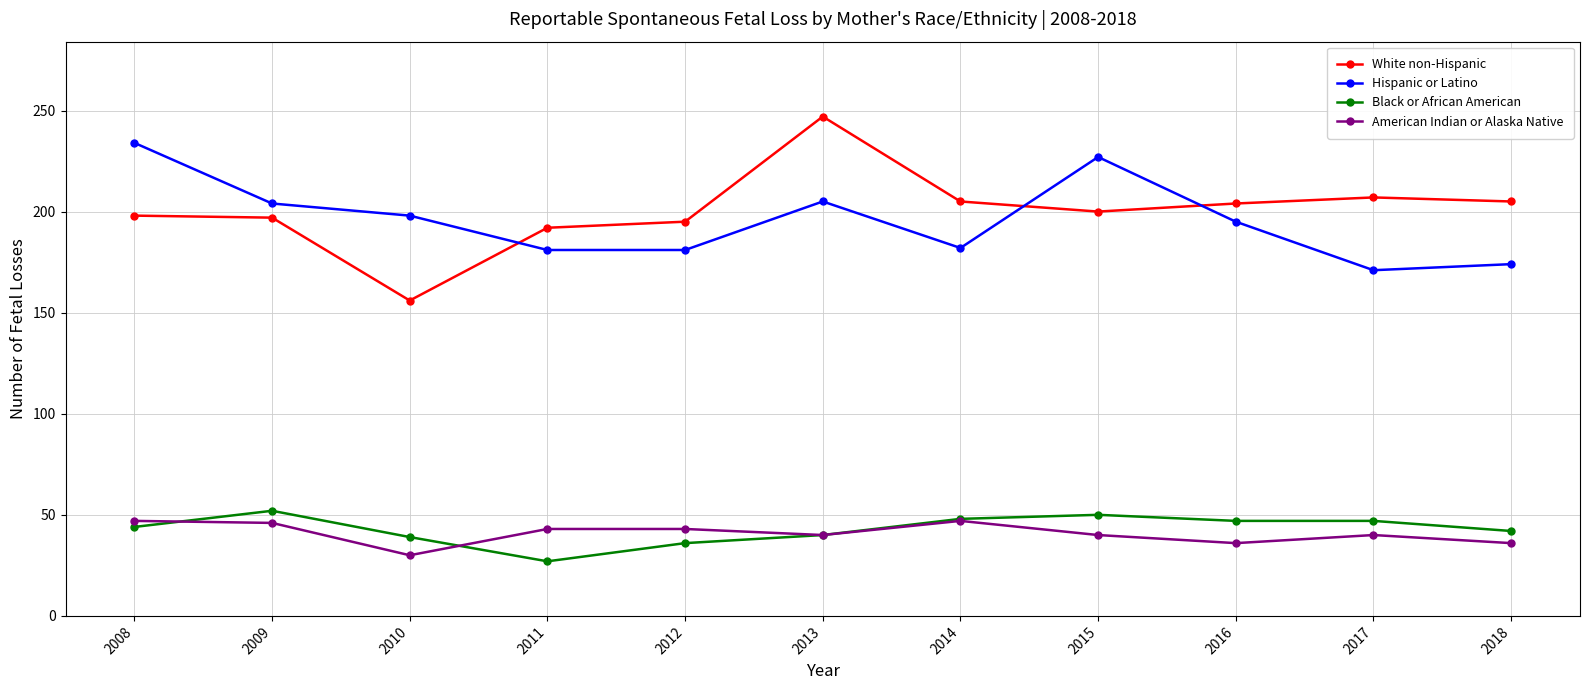

Does the chart have visible grid lines?

Yes